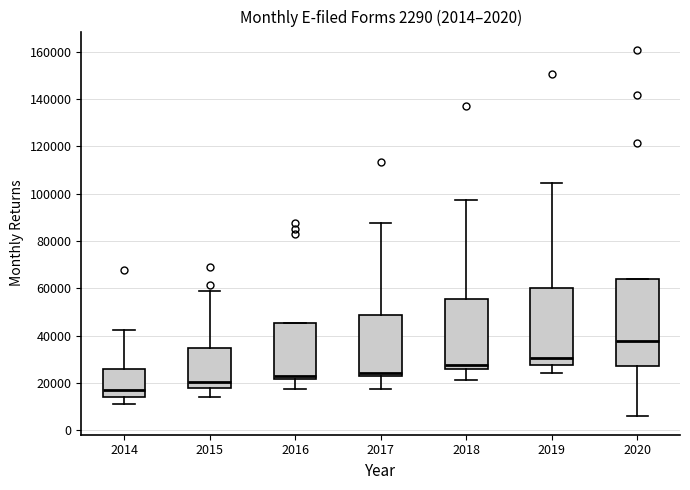

Comparing the boxes themselves (not the whiskers), which one is the tallest?

2020